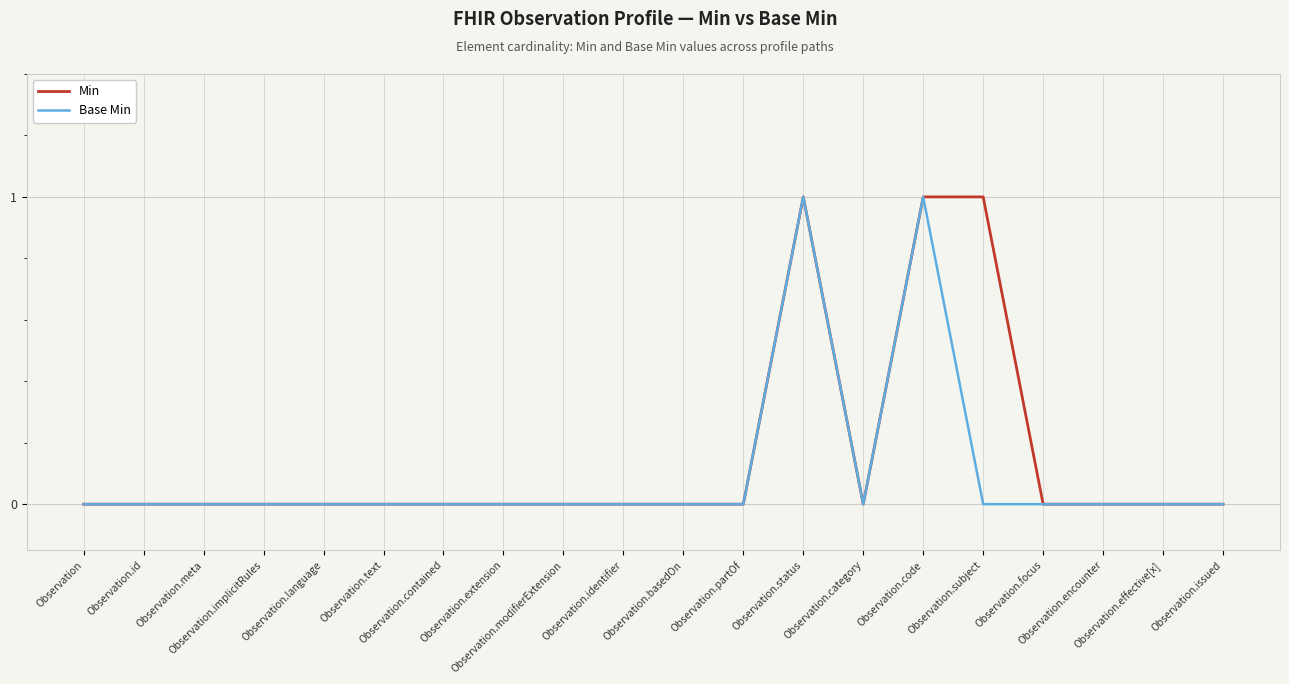

Does the chart have visible grid lines?

Yes